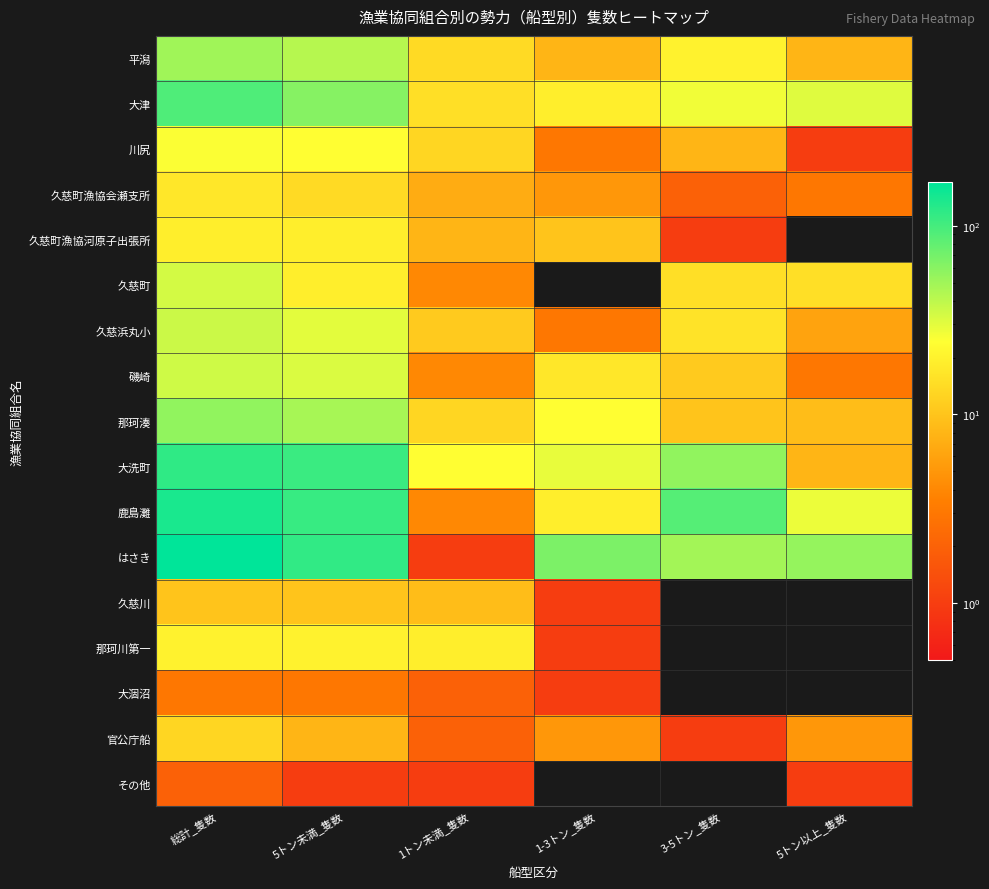

Rank the series at 3-5トン_隻数 from lowest to highest value.

久慈川, 那珂川第一, 大涸沼, その他, 久慈町漁協河原子出張所, 官公庁船, 久慈町漁協会瀬支所, 川尻, 那珂湊, 磯崎, 久慈町, 久慈浜丸小, 平潟, 大津, はさき, 大洗町, 鹿島灘